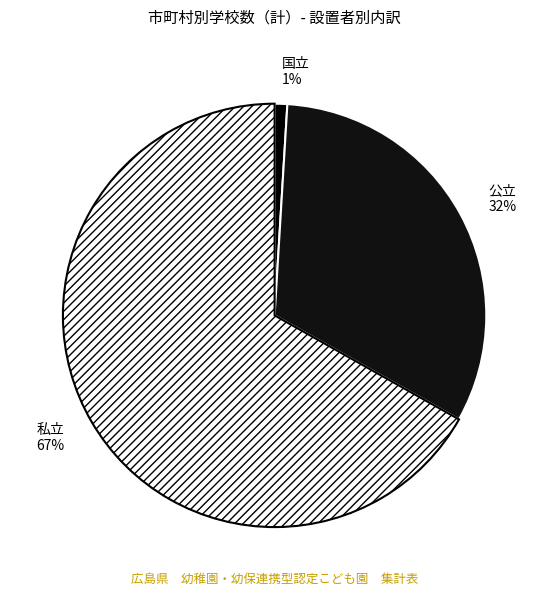

How many segments does this pie chart have?

3